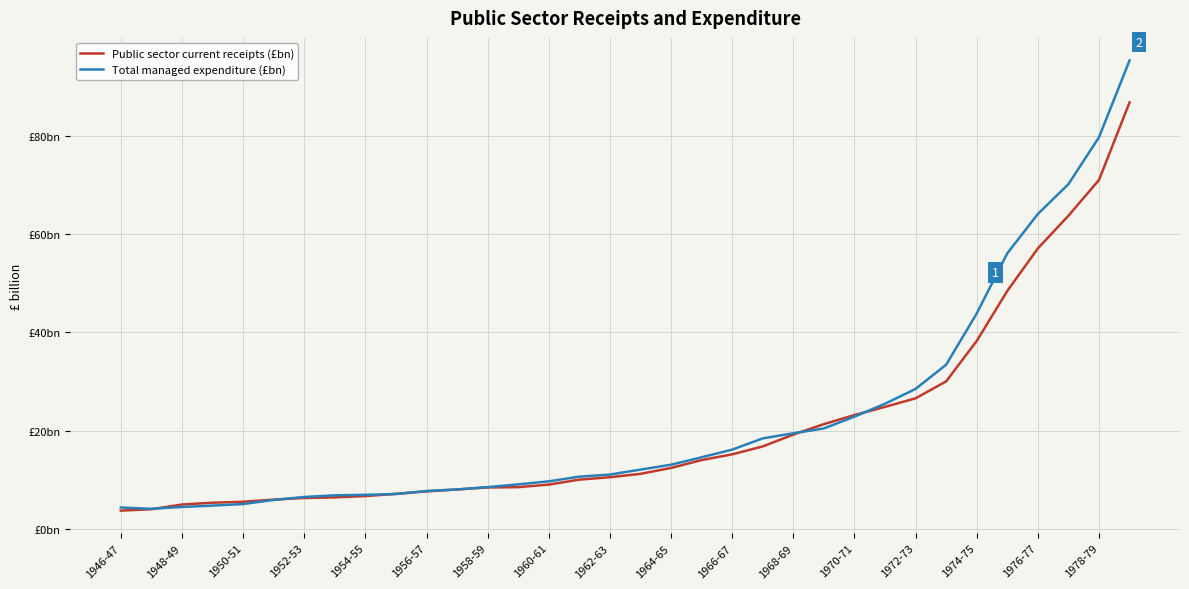

True or false: Total managed expenditure (£bn) and Public sector current receipts (£bn) intersect in this chart.

True